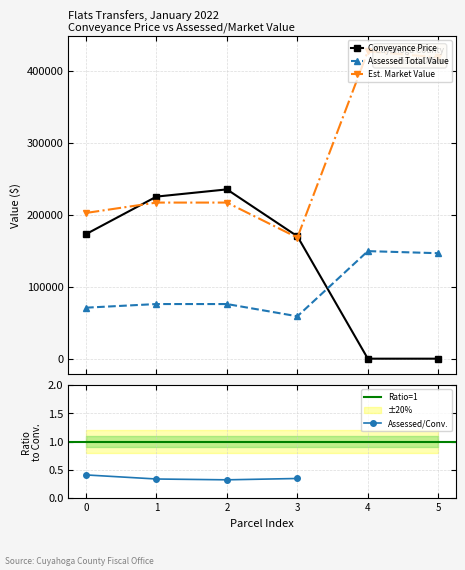

True or false: Est. Market Value and Assessed Total Value intersect in this chart.

False